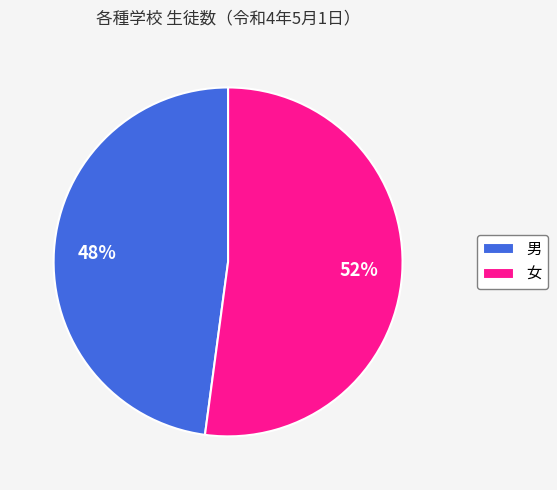

How many segments does this pie chart have?

2